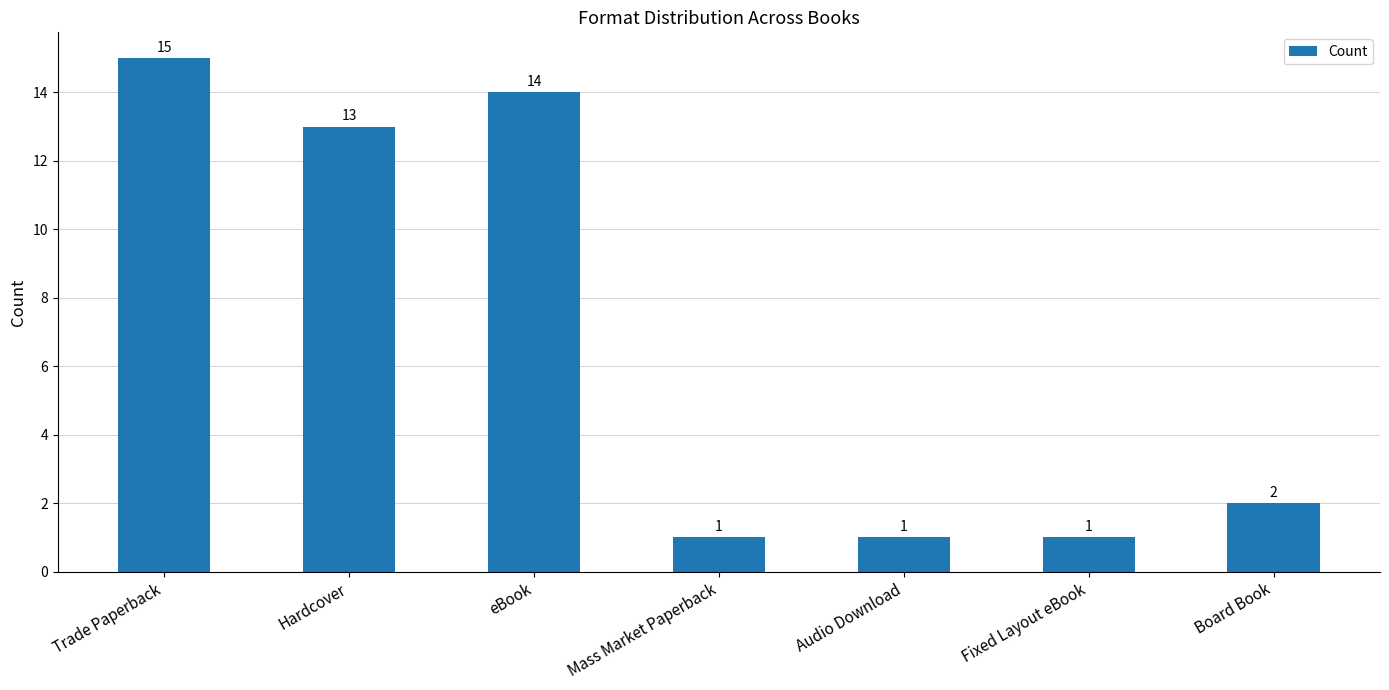

What is the greatest value displayed?

15